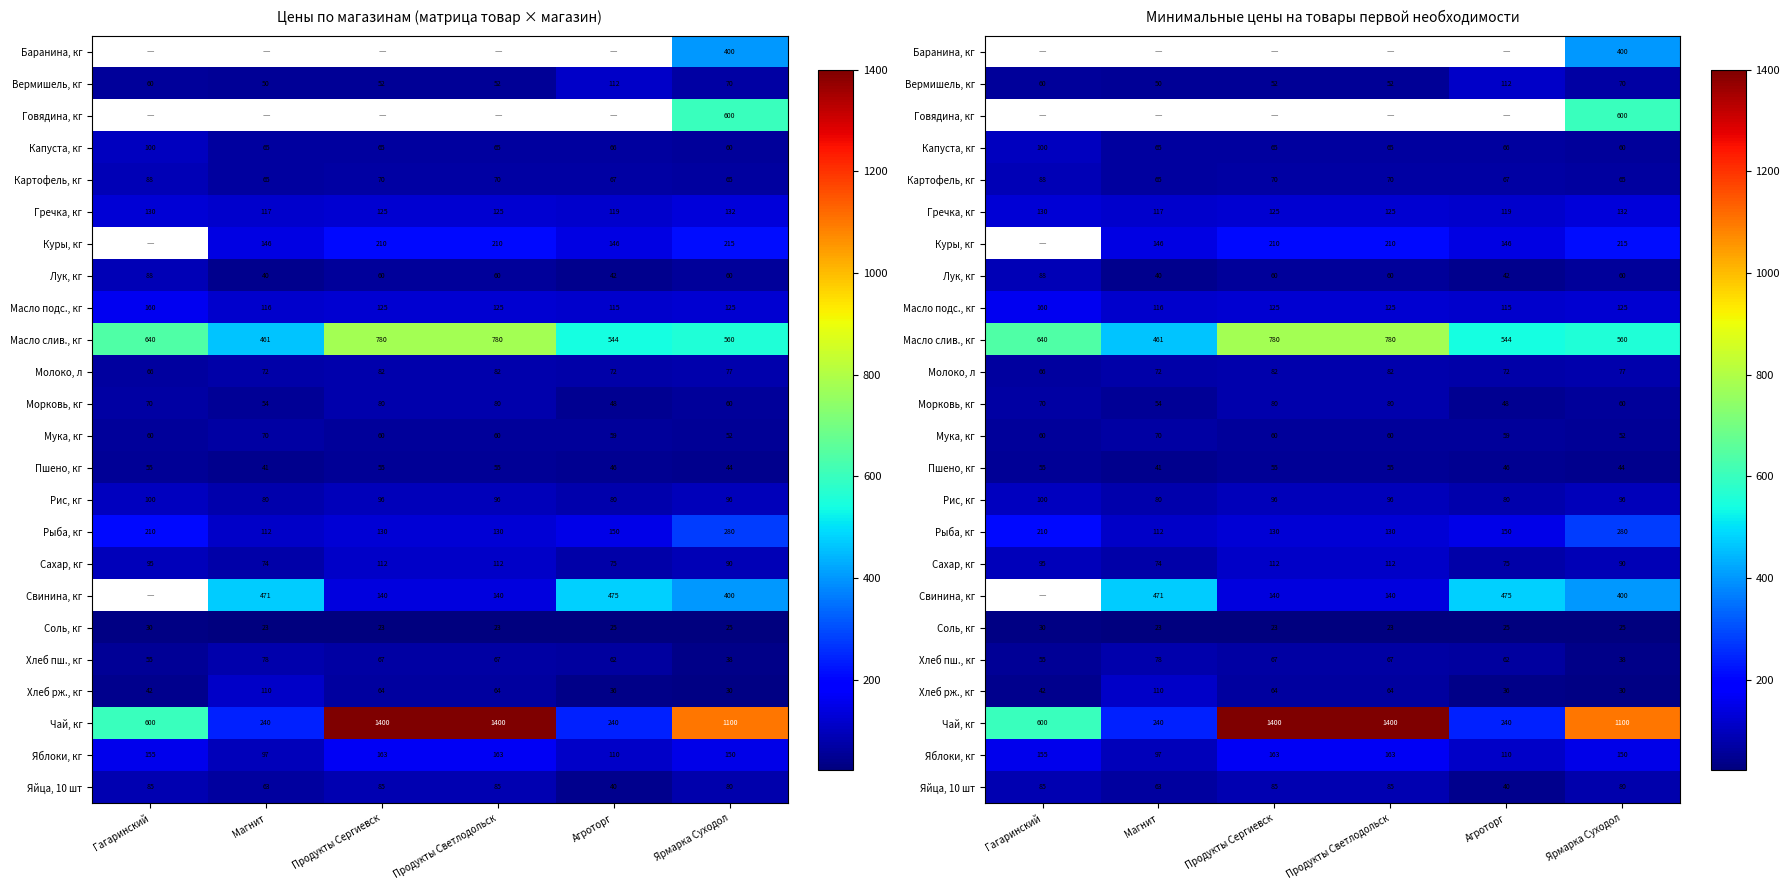

True or false: Сахар, кг has a value of 130.5 at Ярмарка Суходол.

False